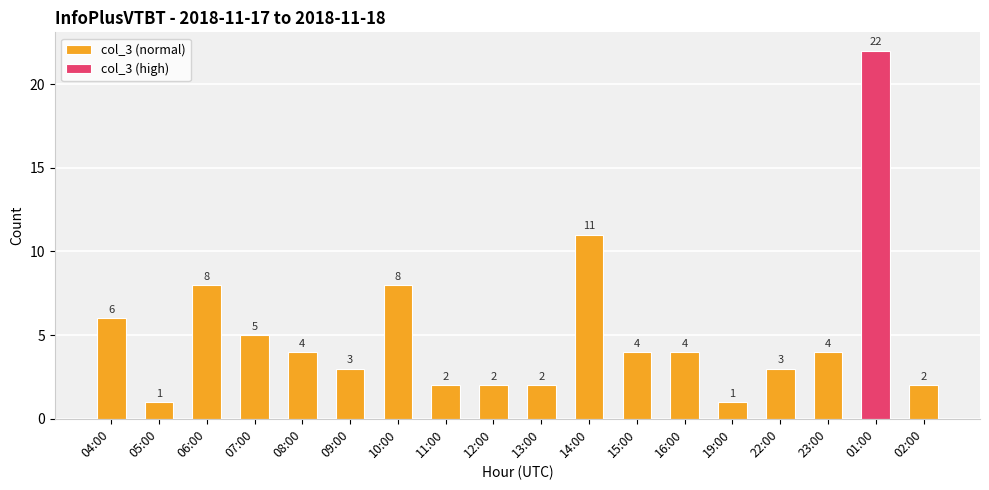

At which label does col_3 (normal) first exceed 4?

04:00